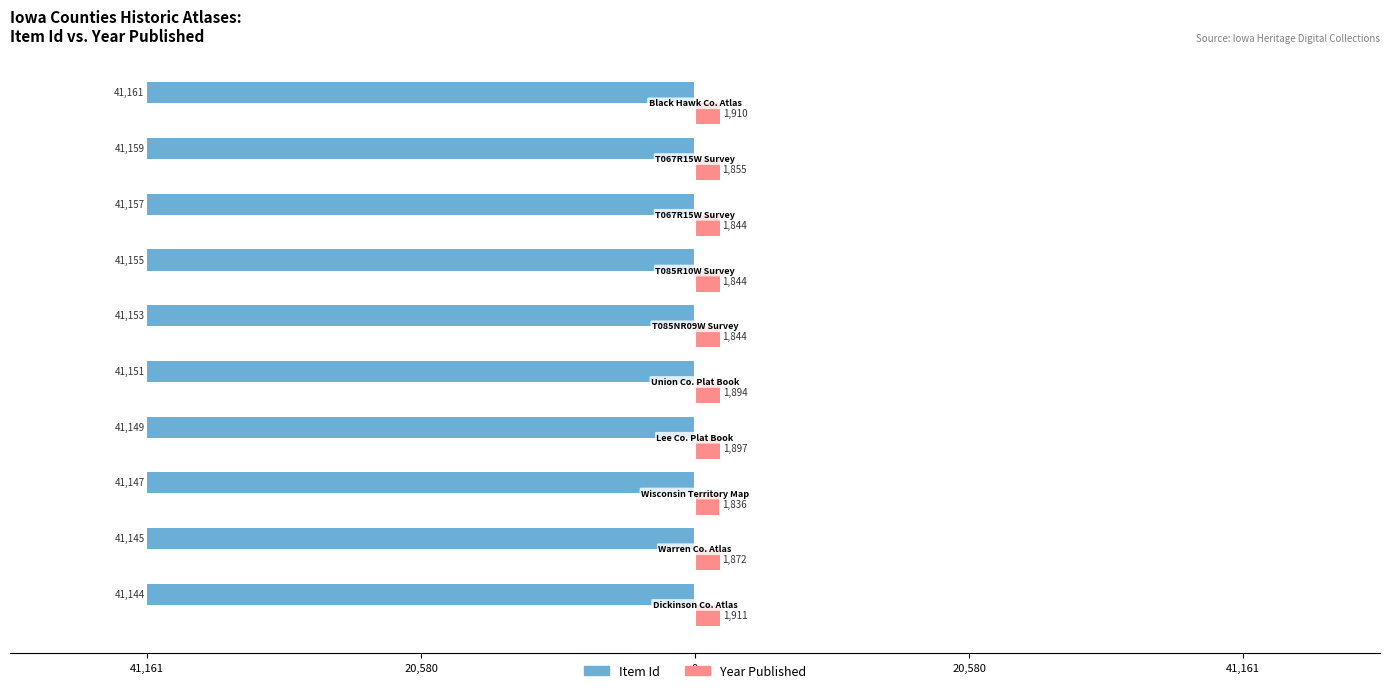

Reading left to right, list all the values displayed in this chart.

Item Id (Male): -41144	-41145	-41147	-41149	-41151	-41153	-41155	-41157	-41159	-41161
Year Published (Female): 1911	1872	1836	1897	1894	1844	1844	1844	1855	1910